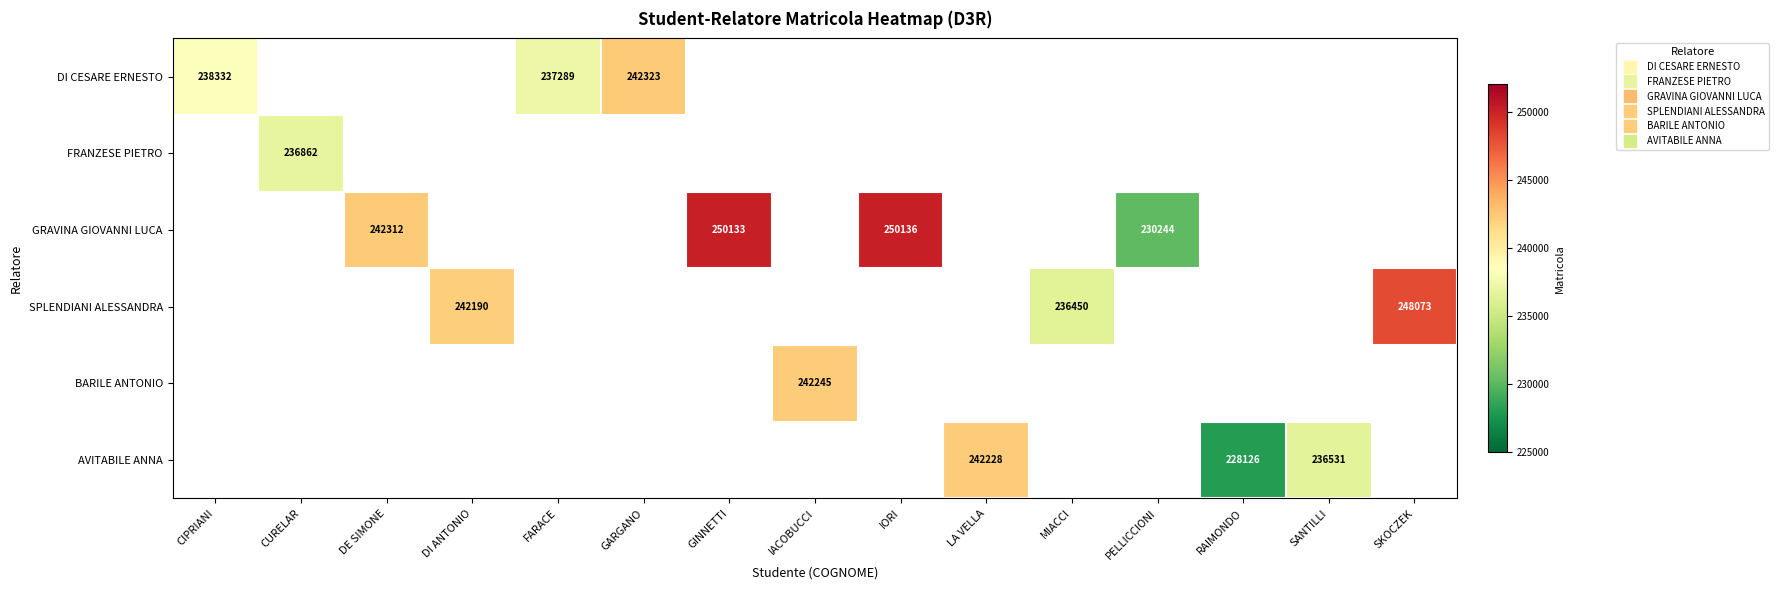

How many values in GRAVINA GIOVANNI LUCA are above zero?

4